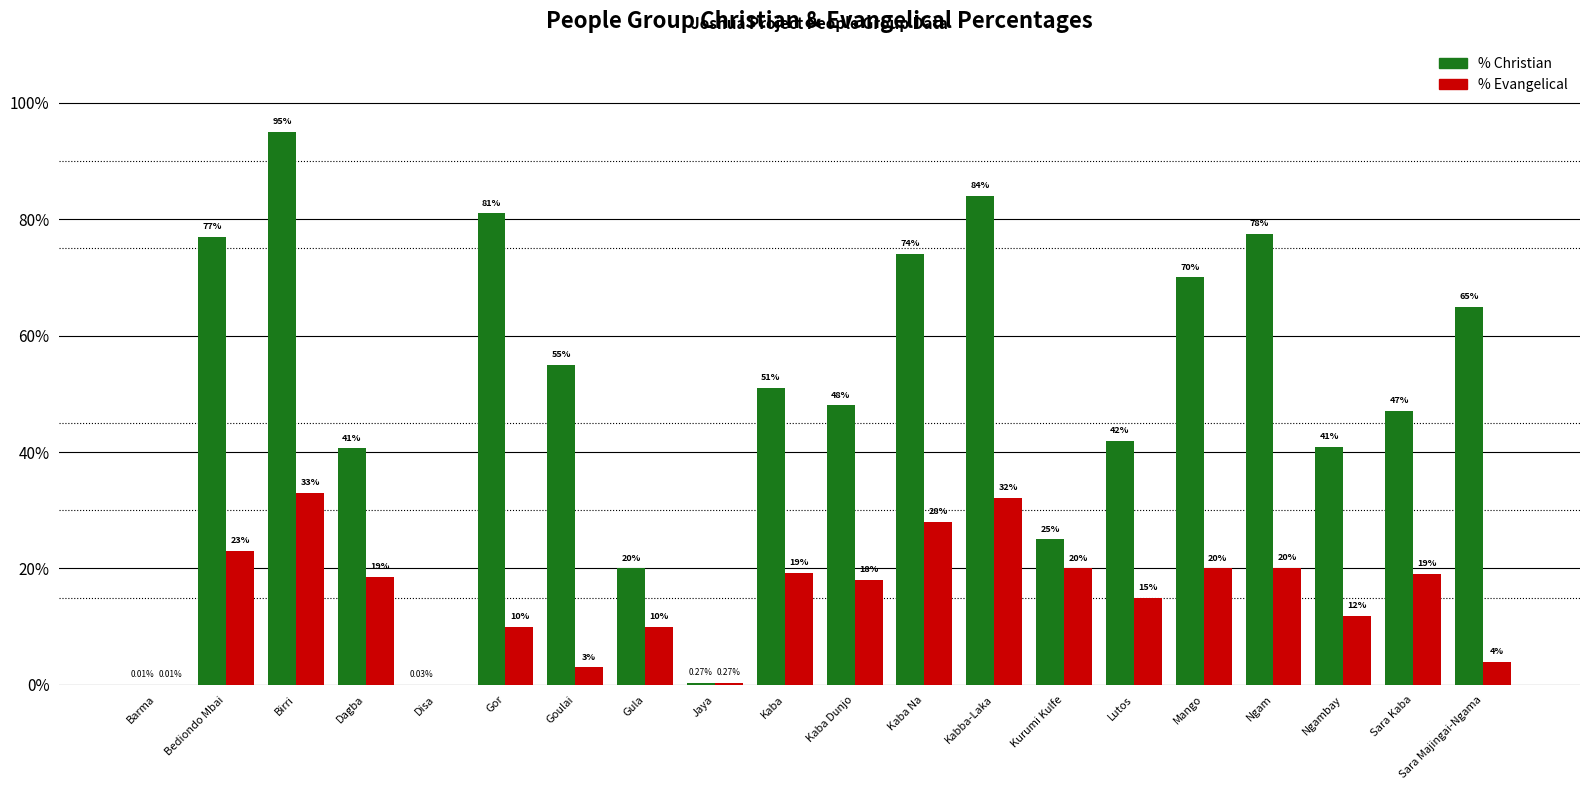

Which series has the largest total across all categories?

% Christian